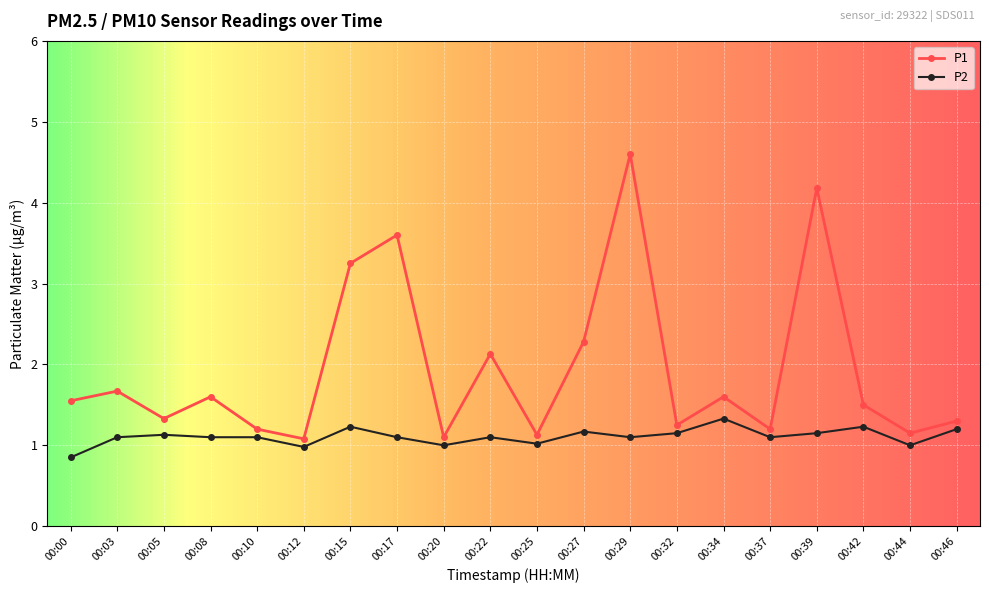

List the series in order of their overall mean, highest first.

P1, P2